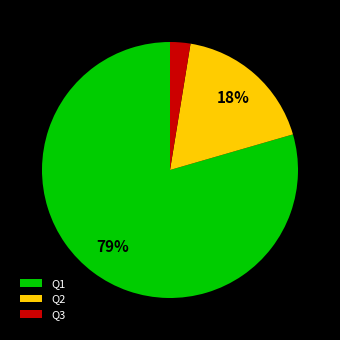

How many slices are in this pie chart?

3